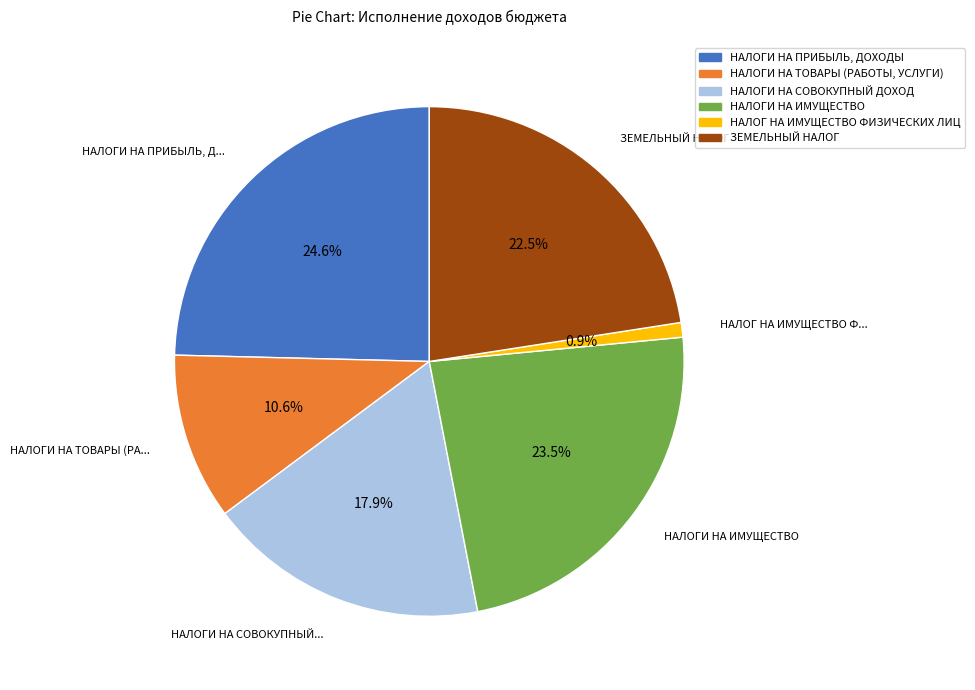

To the nearest percent, what percentage of the pie is НАЛОГИ НА СОВОКУПНЫЙ ДОХОД?

18%